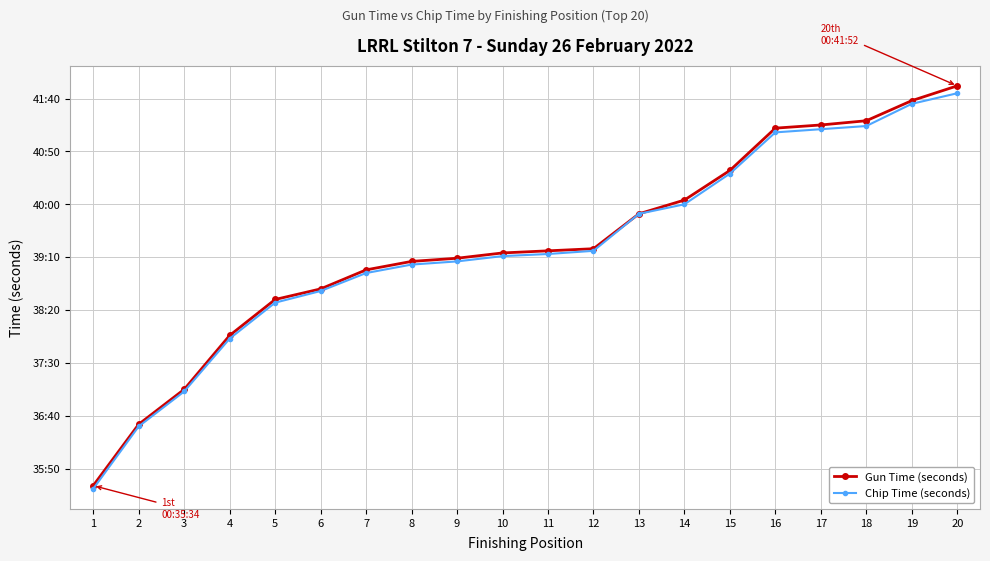

Rank the series by their average value, from highest to lowest.

Gun Time (seconds), Chip Time (seconds)